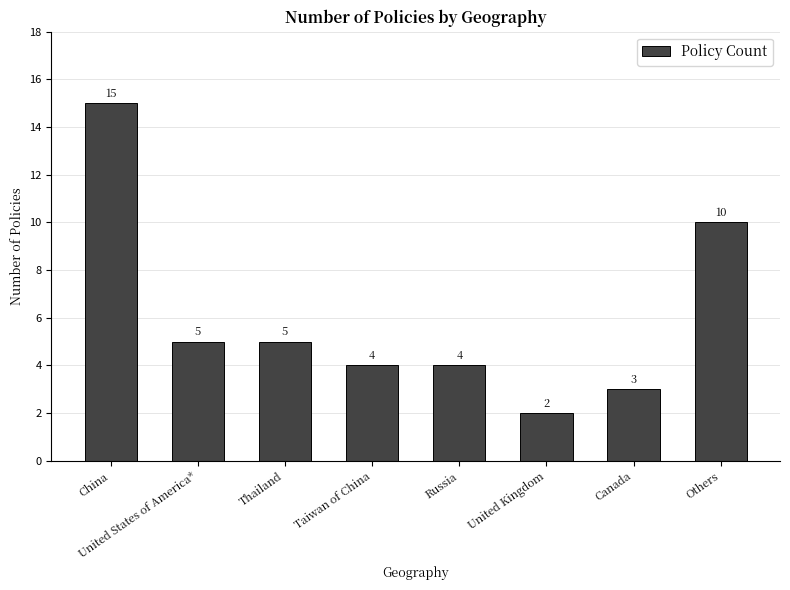

Reading right to left, transcribe all the data shown in this chart.

Others=10	Canada=3	United Kingdom=2	Russia=4	Taiwan of China=4	Thailand=5	United States of America*=5	China=15